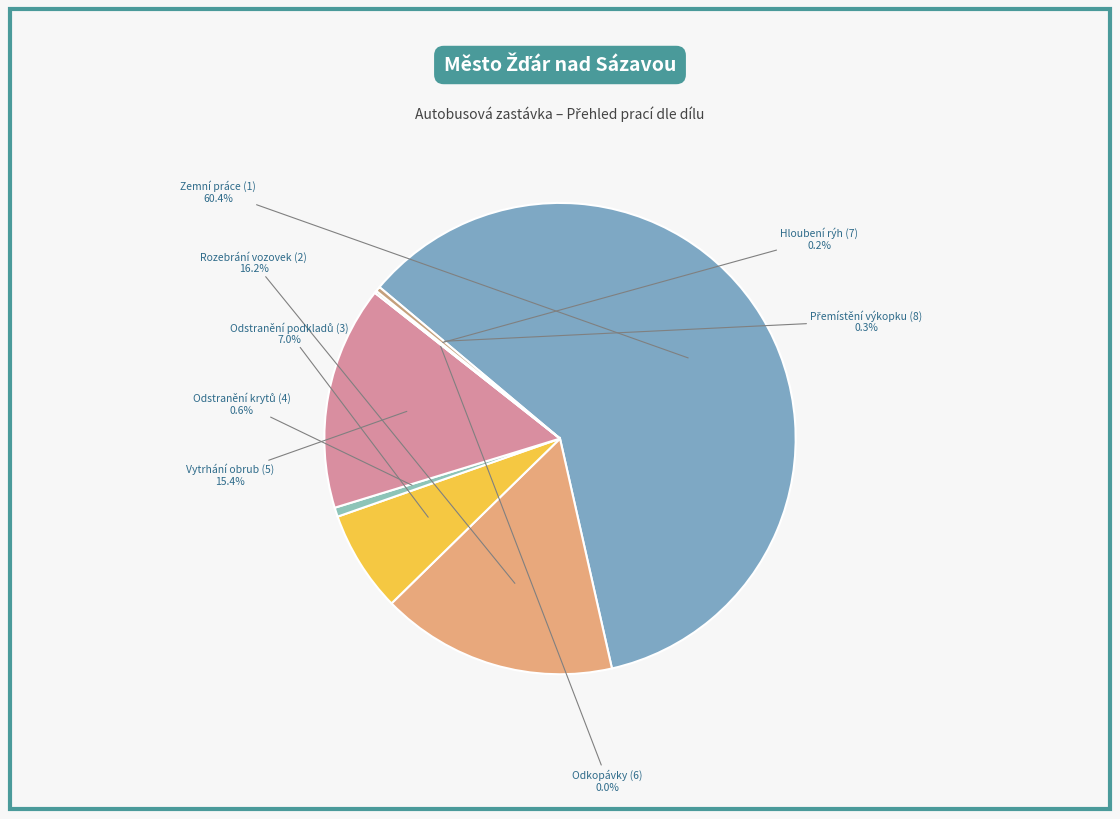

Combined, do Rozebrání vozovek (2) and Vytrhání obrub (5) account for over 50%?

No